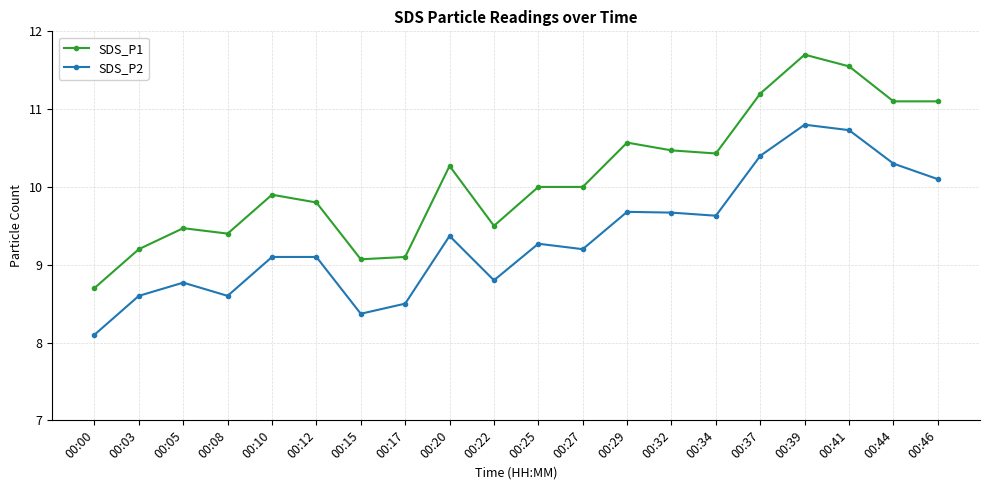

What is the value of the SDS_P1 point at the 18th from the left?

11.6